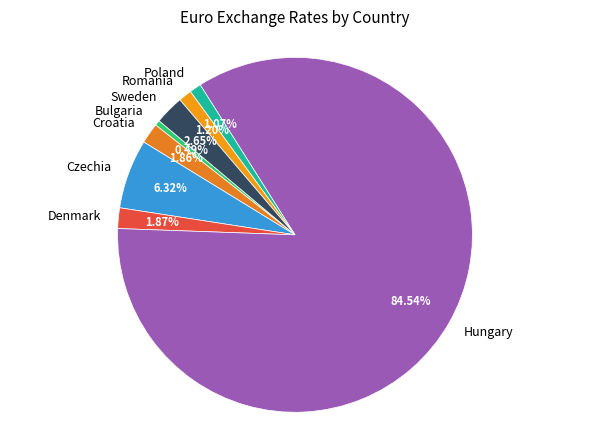

How many slices are in this pie chart?

8